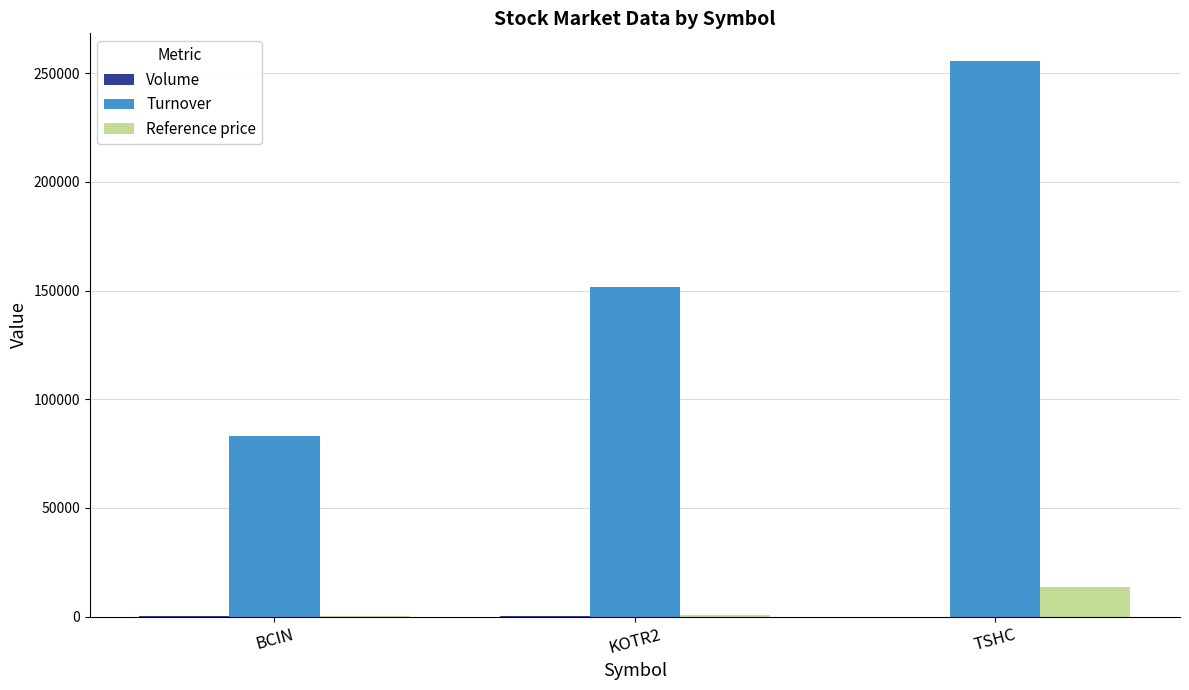

Where is Reference price nearest to the value 6838?

KOTR2